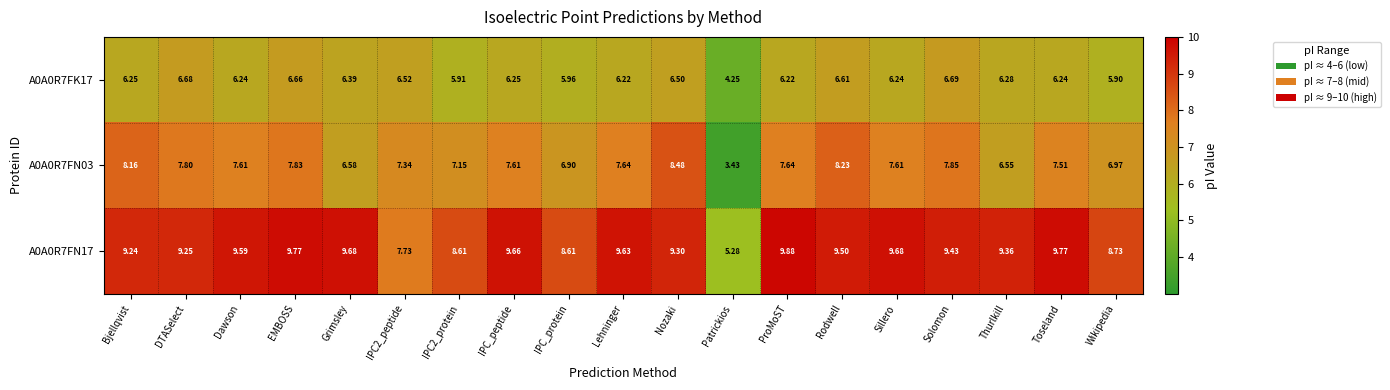

Where does the A0A0R7FN03 series first go above 7?

Bjellqvist